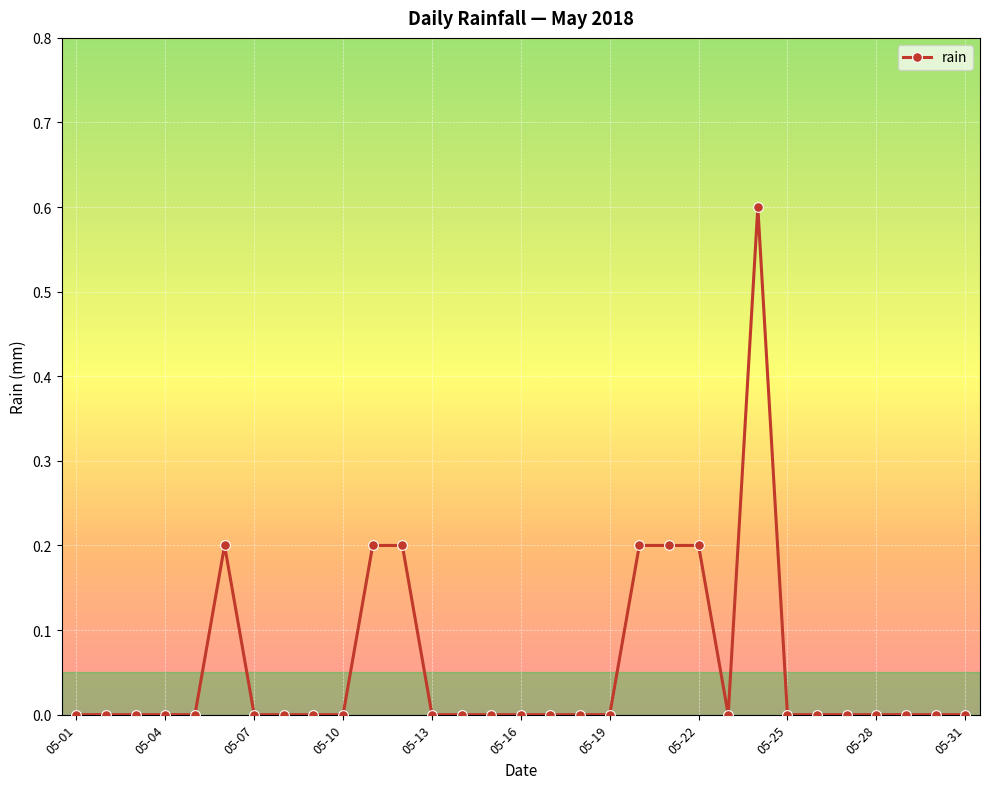

What is the difference between the maximum and minimum values?

0.6